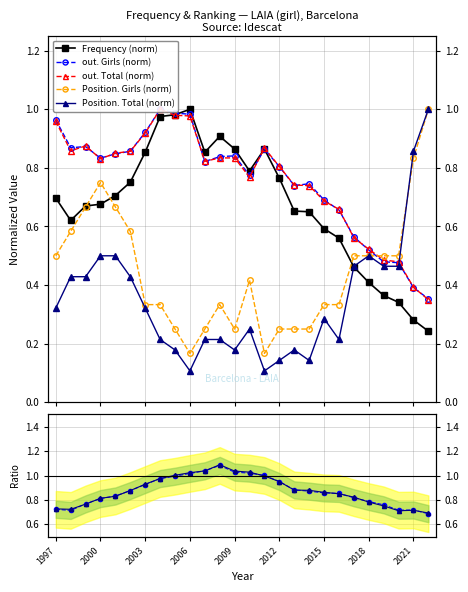

Which series has the largest range (max minus min)?

Position. Total (norm)